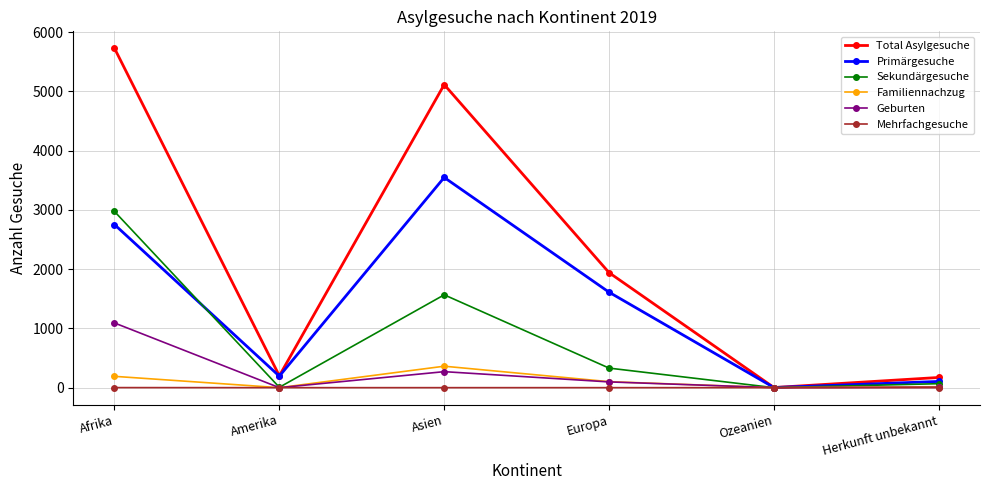

What is the label of the 2nd point from the right?

Ozeanien